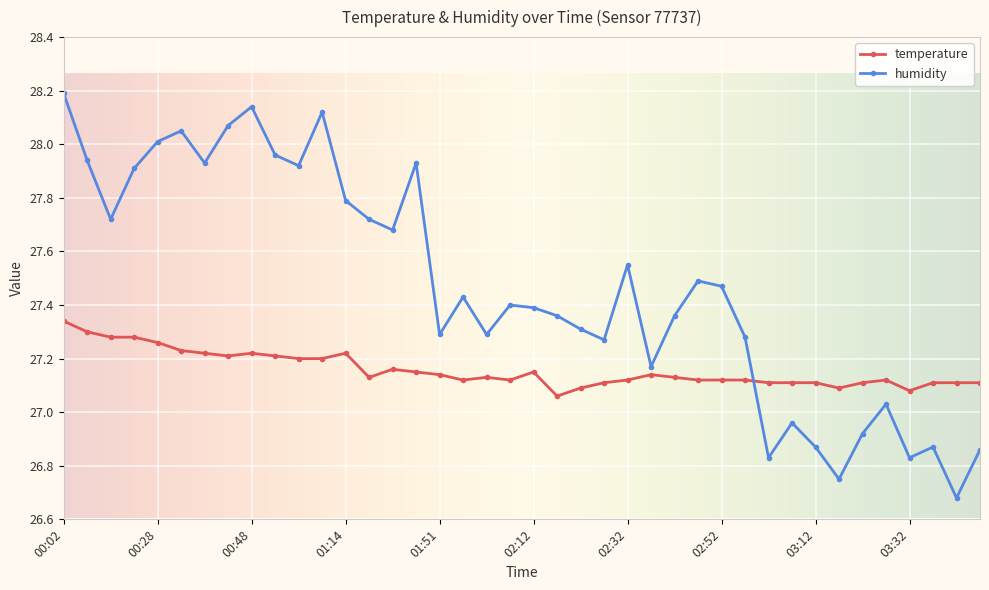

Which series has the widest spread of values?

humidity